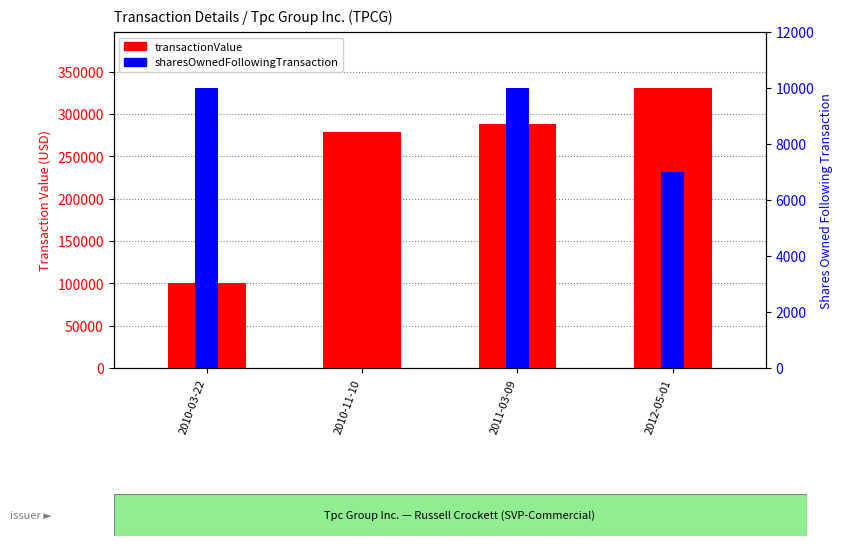

List the series in order of their overall mean, highest first.

transactionValue, sharesOwnedFollowingTransaction